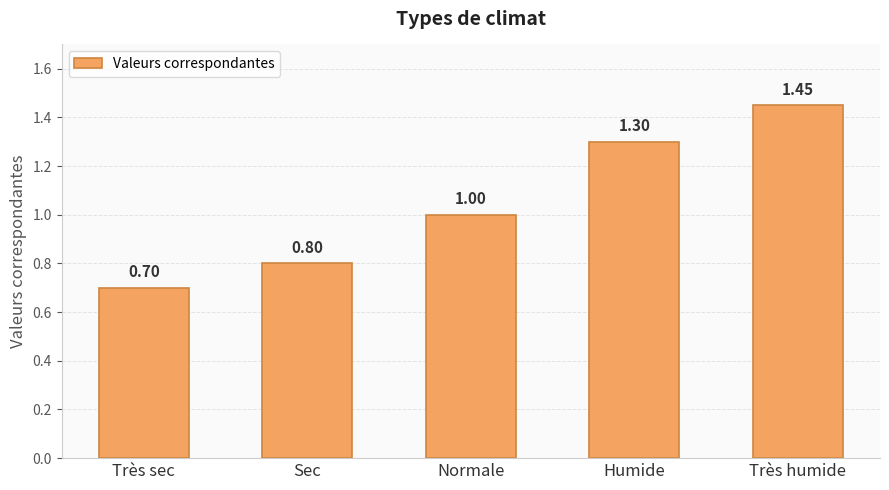

List the labels in order of value, smallest first.

Très sec, Sec, Normale, Humide, Très humide